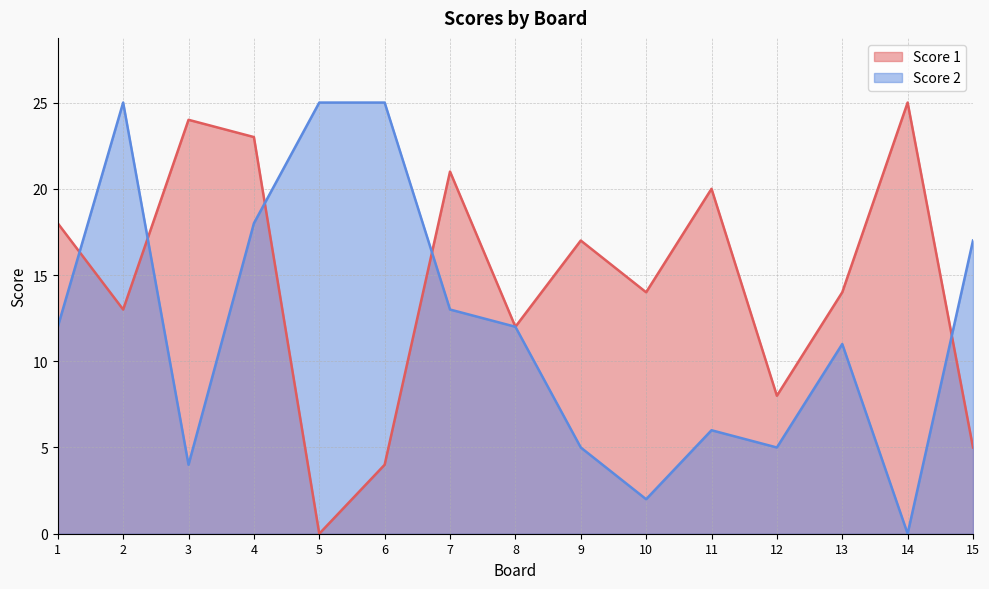

What is the sum of the Score 1 values at 7 and 12?

29